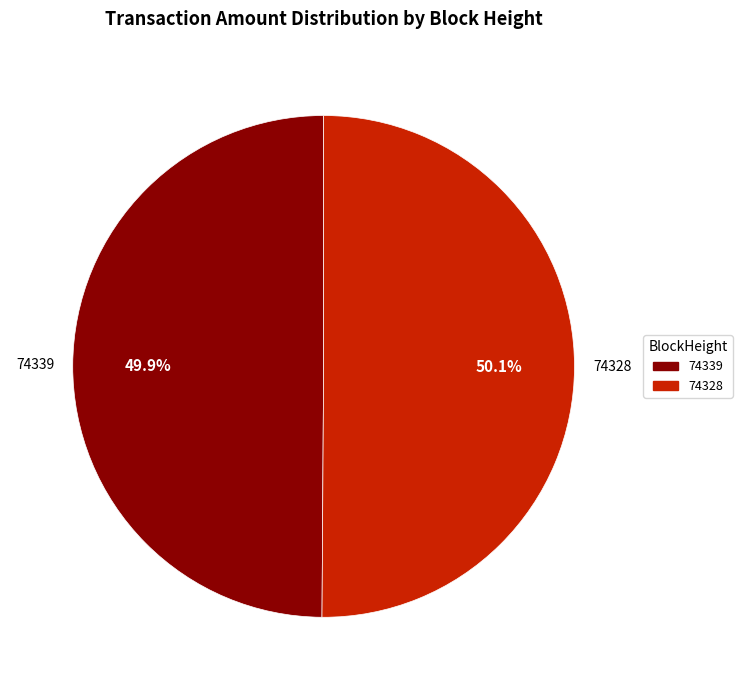

Combined, what portion of the pie is 74328 and 74339?

100.0%